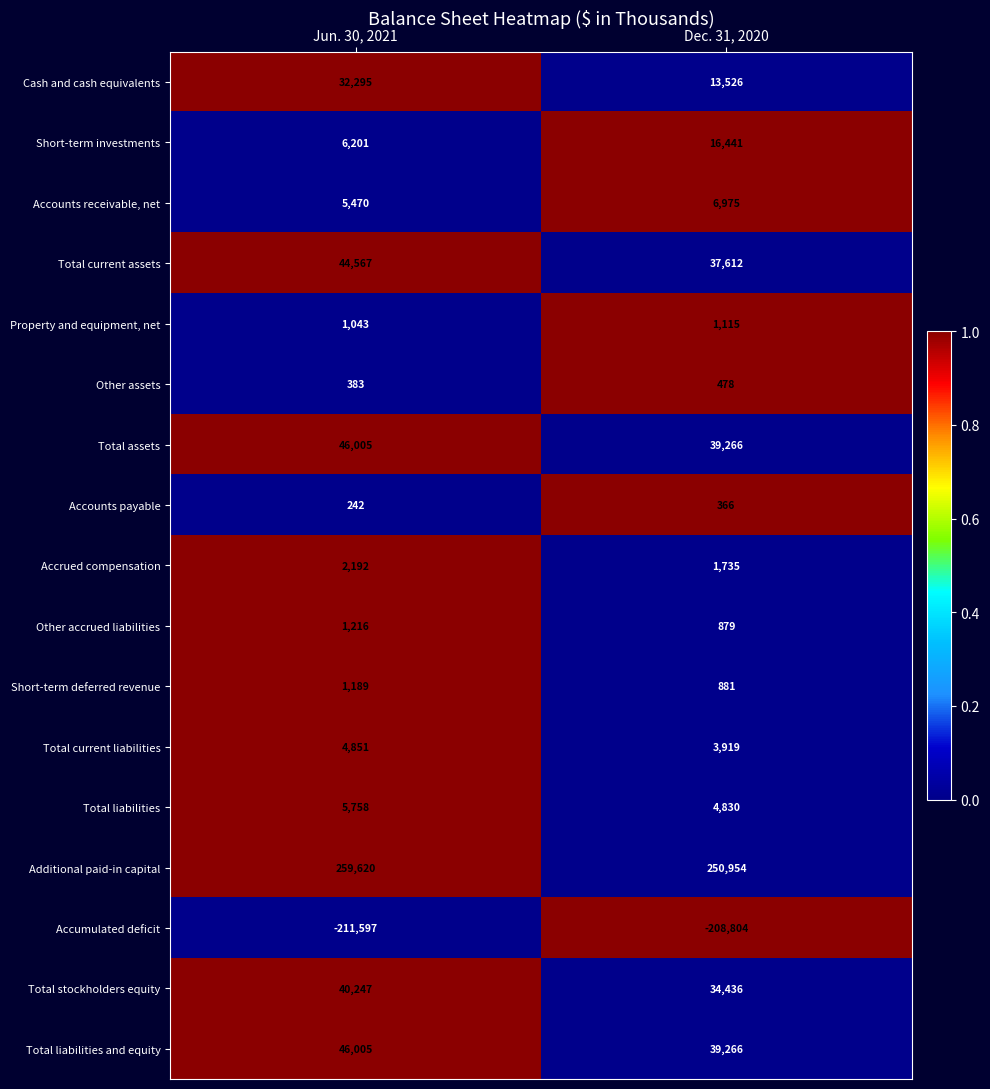

Which series changed the most between Jun. 30, 2021 and Dec. 31, 2020?

Cash and cash equivalents